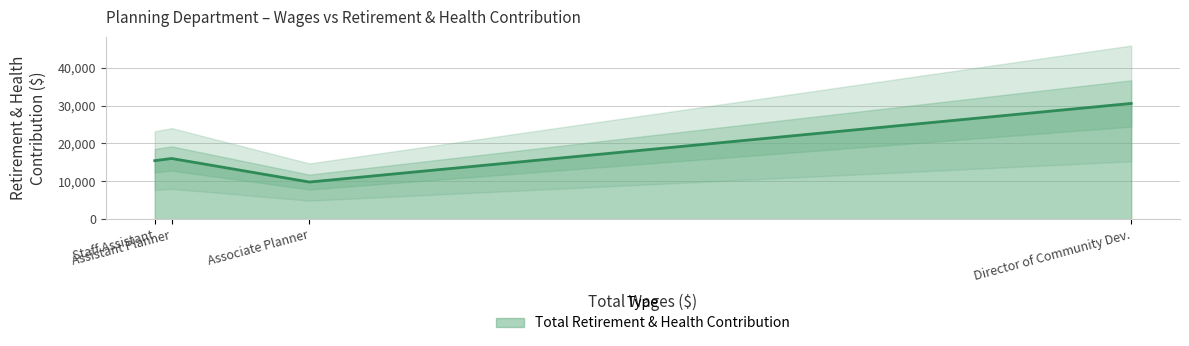

What is the sum of the values at Assistant Planner and Staff Assistant?

31468